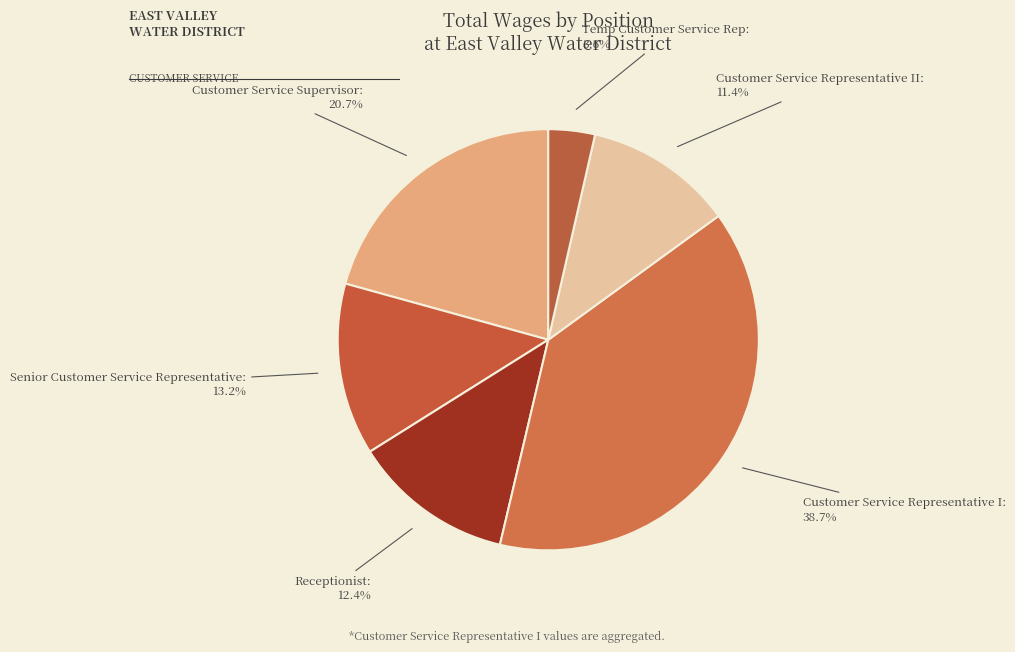

Approximately how many times larger is the value at Customer Service Representative I compared to Customer Service Supervisor?

1.9